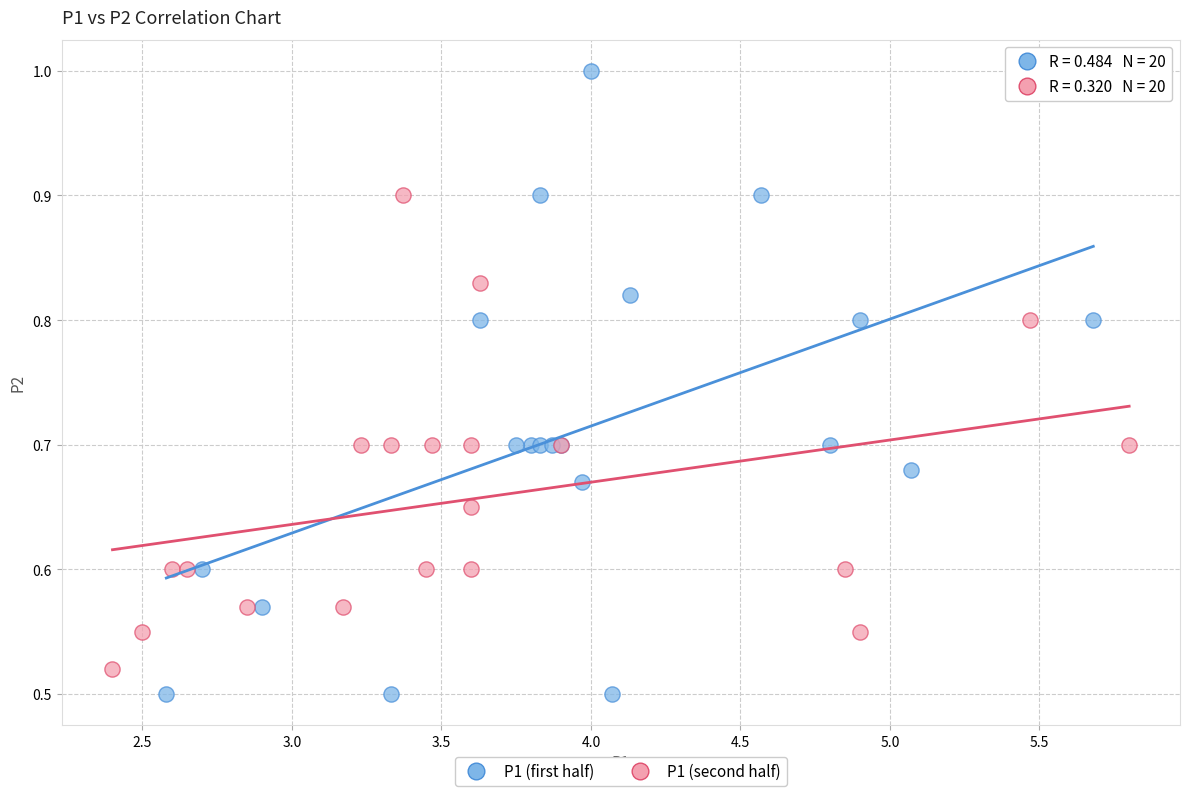

Which series has the widest spread of Y values?

P1 (first half)